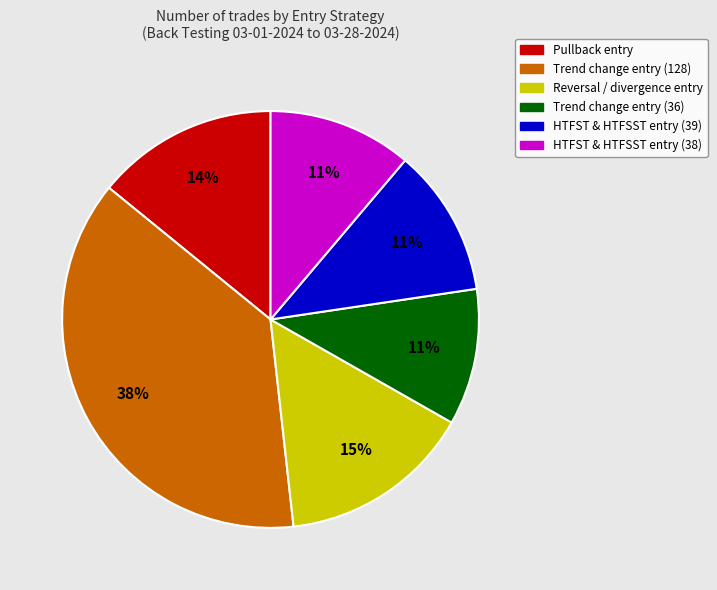

Between Reversal / divergence entry and HTFST & HTFSST entry (38), which is larger?

Reversal / divergence entry